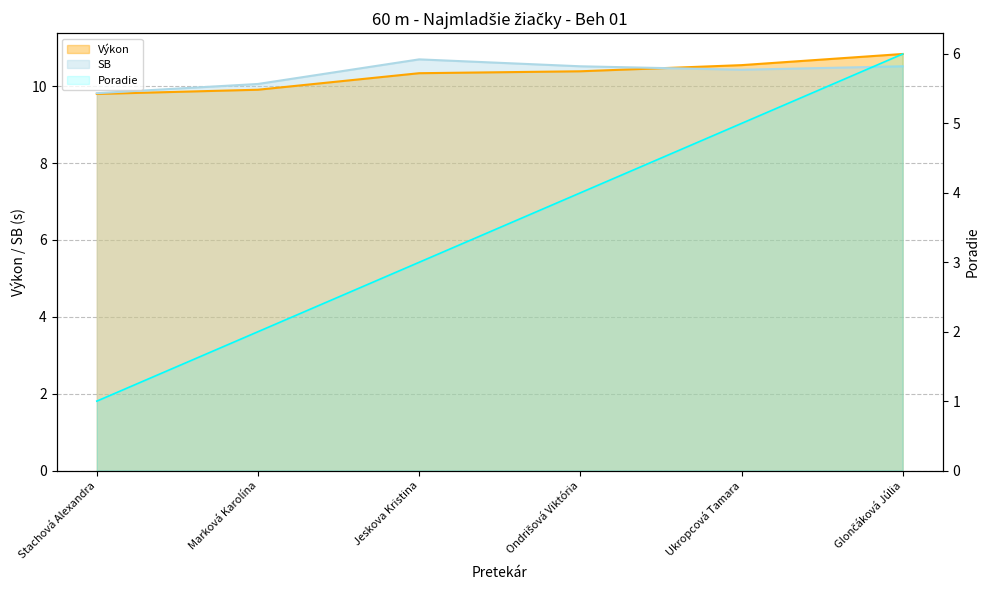

List the series in order of their peak value, highest first.

Výkon, SB, Poradie